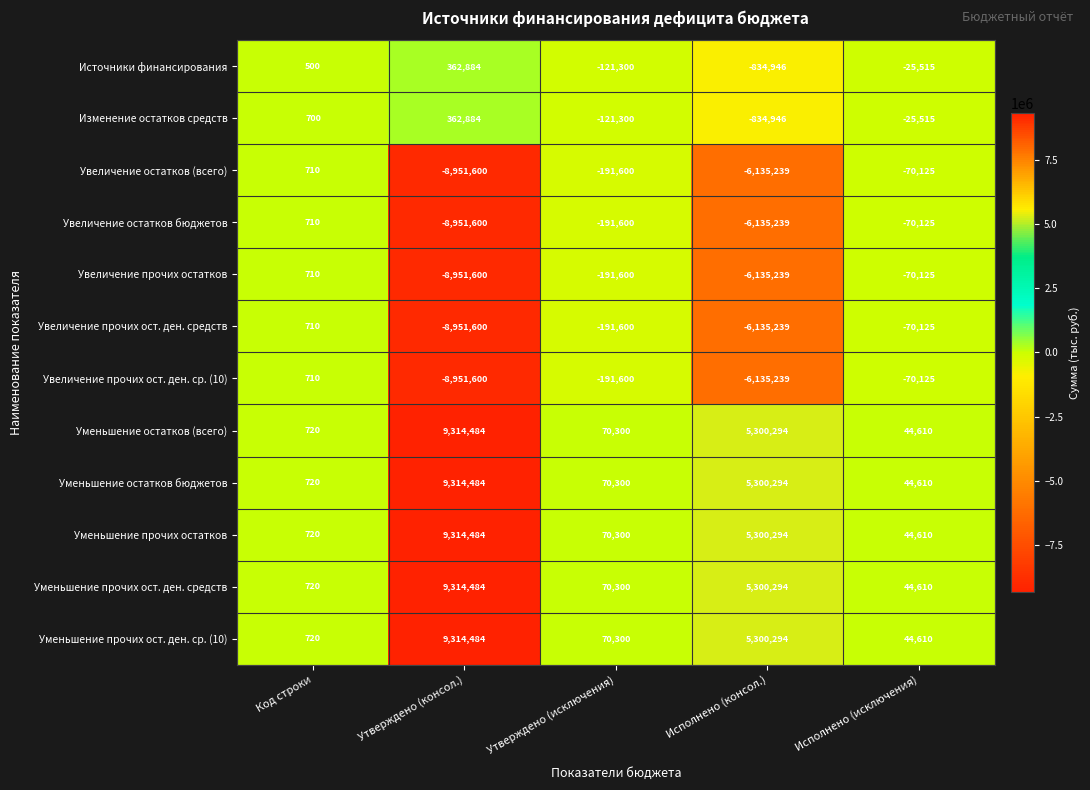

How many values in Увеличение прочих ост. ден. ср. (10) are above zero?

1